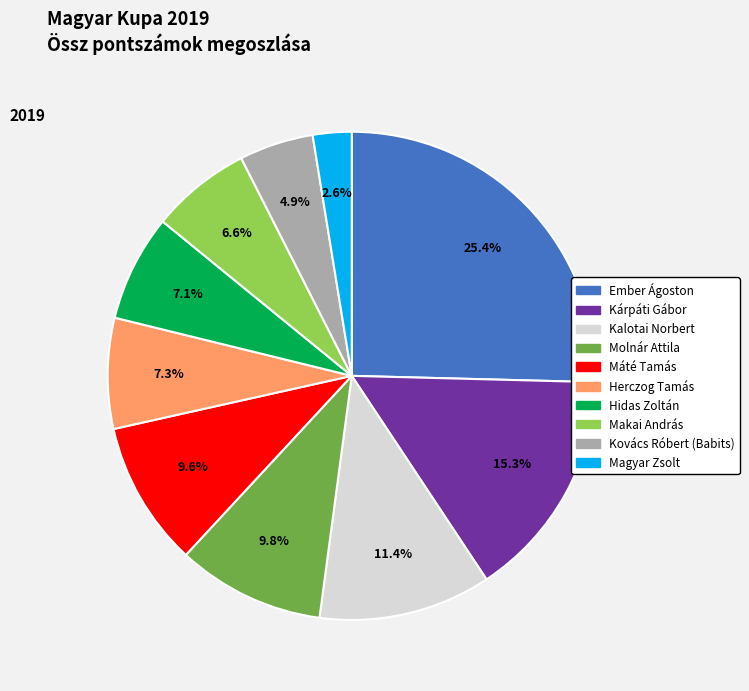

Is there any slice that represents more than half of the pie?

No